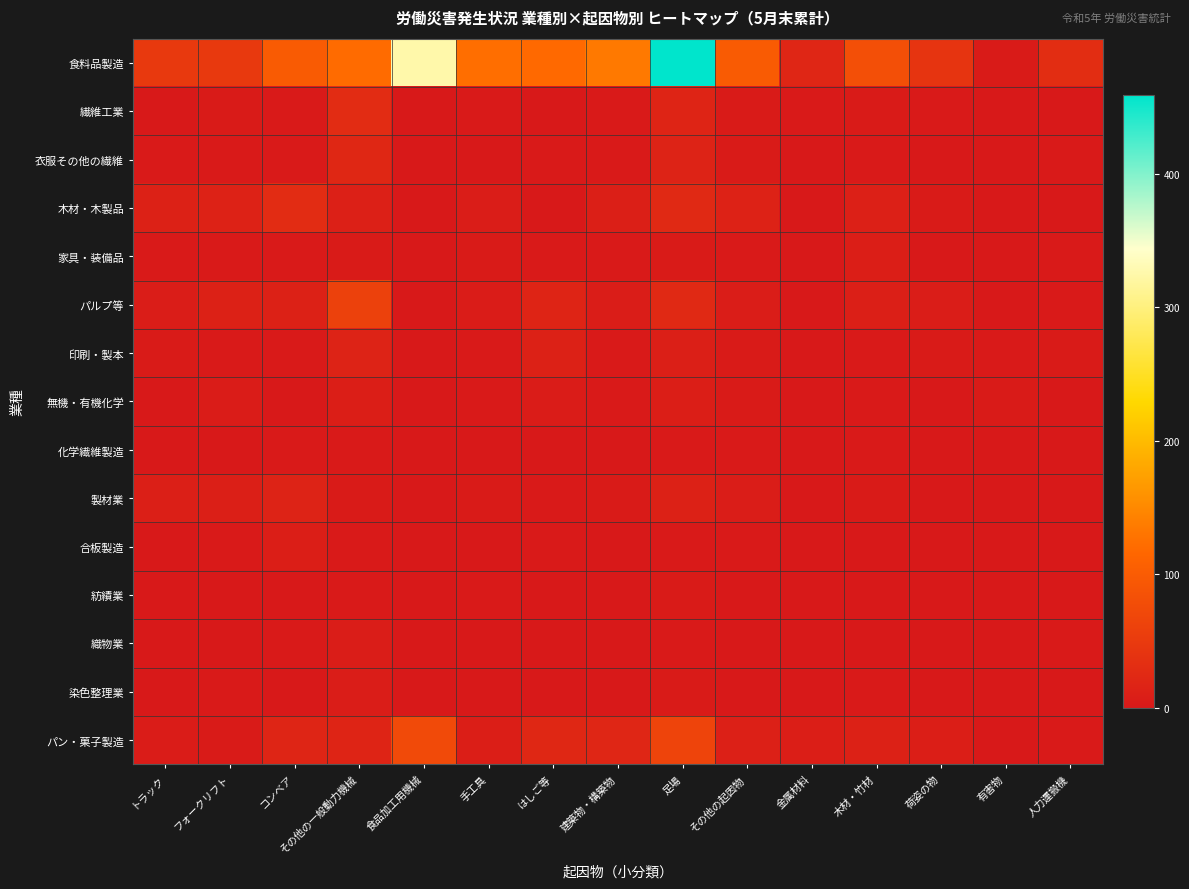

At which category is the sum across all series the highest?

足場